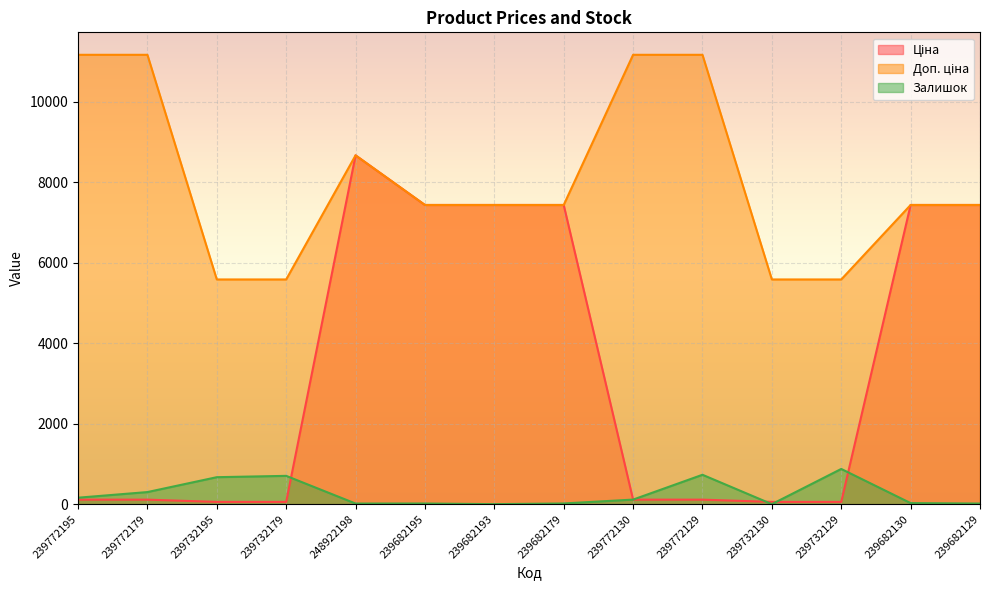

True or false: Залишок has a value of 16.0 at 239682195.

True